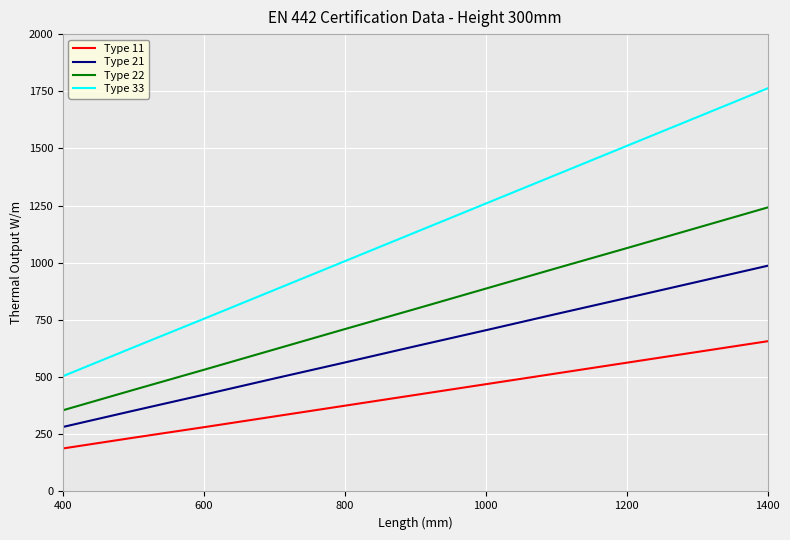

List the series in order of their overall mean, lowest first.

Type 11, Type 21, Type 22, Type 33